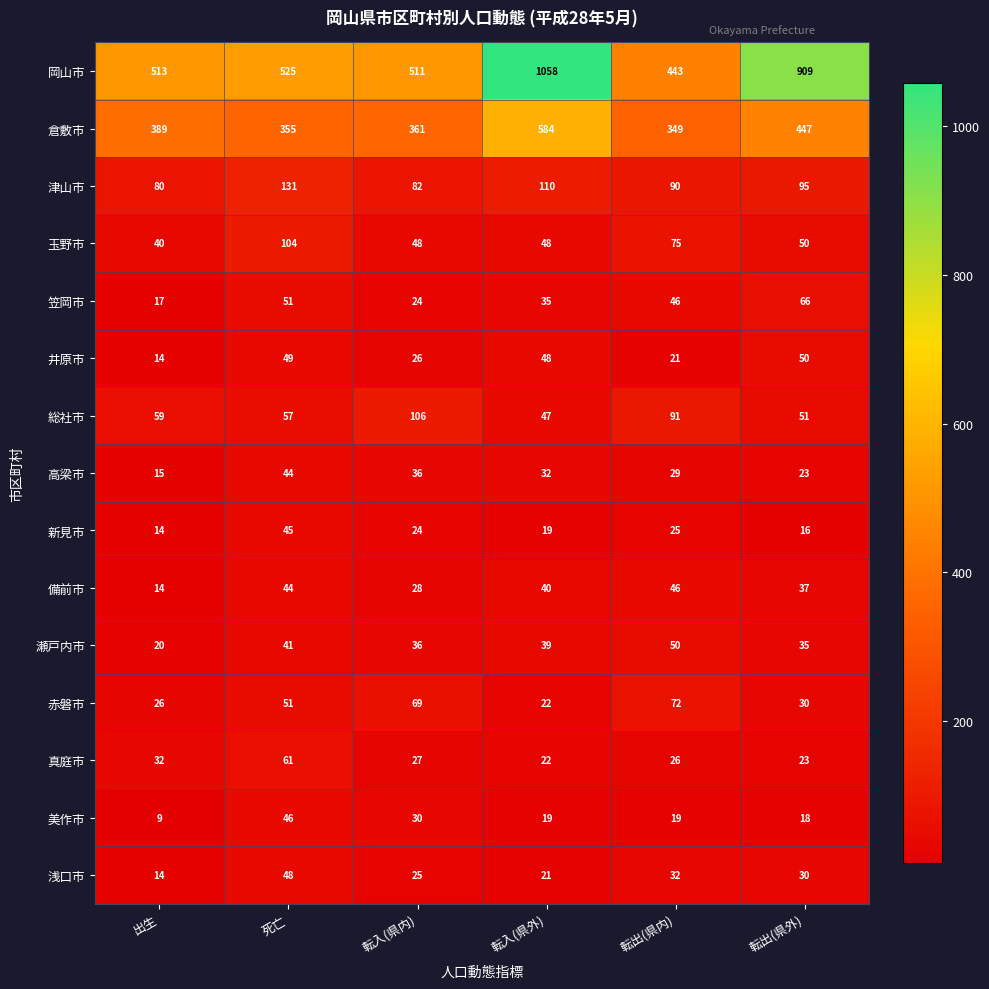

At which label is 備前市 closest to 30?

転入(県内)